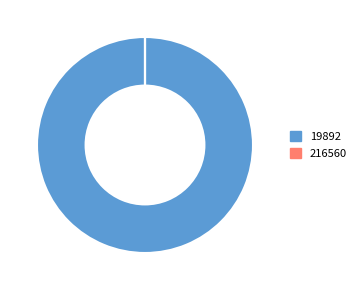

Does 19892 account for over 50% of the chart?

Yes